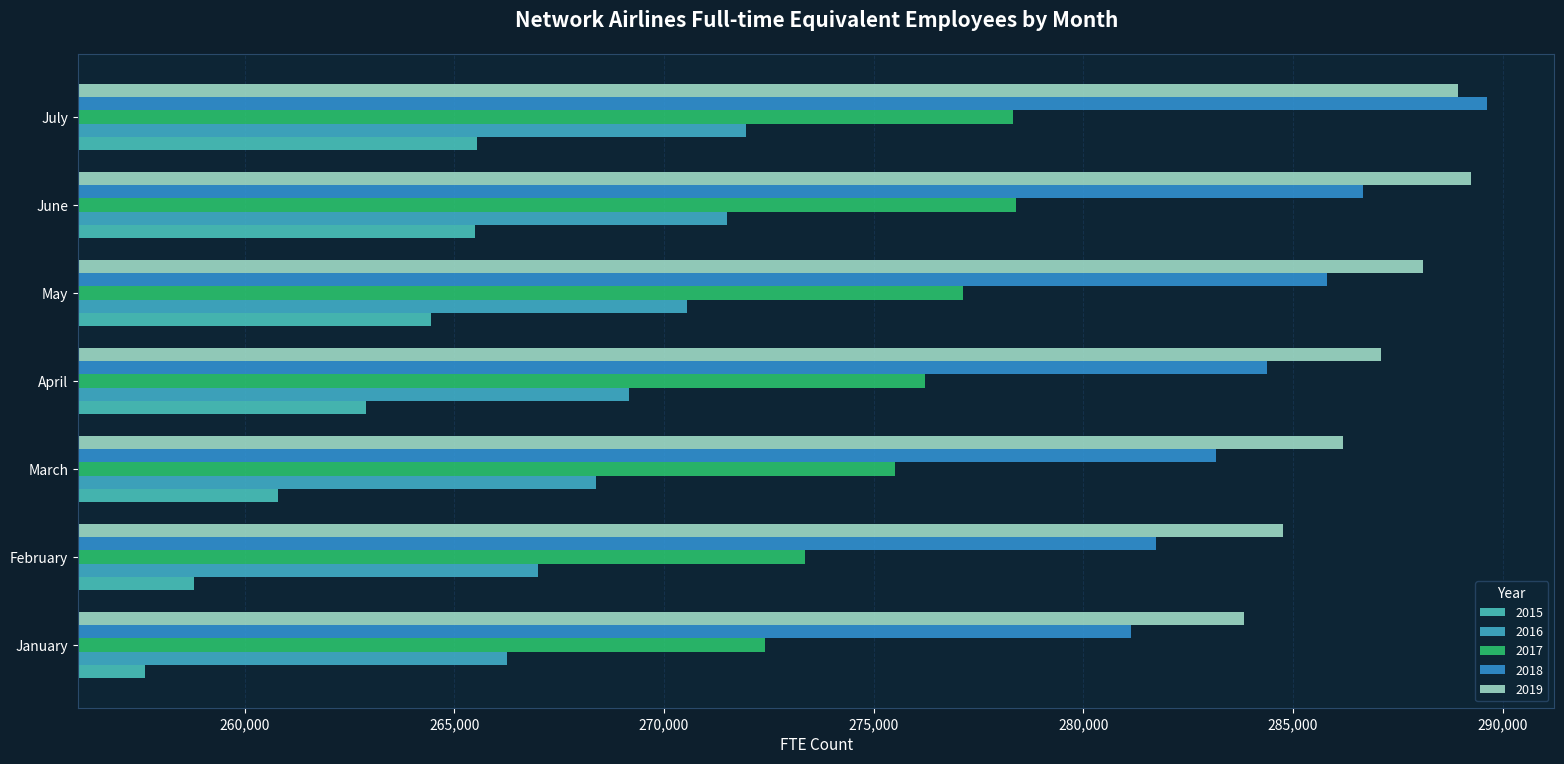

Reading left to right, list all the values displayed in this chart.

2015: January=257627	February=258796	March=260794	April=262905	May=264438	June=265486	July=265551
2016: January=266245	February=266987	March=268375	April=269169	May=270559	June=271503	July=271963
2017: January=272407	February=273365	March=275503	April=276225	May=277135	June=278390	July=278325
2018: January=281138	February=281741	March=283162	April=284386	May=285804	June=286670	July=289632
2019: January=283825	February=284770	March=286199	April=287095	May=288107	June=289233	July=288938